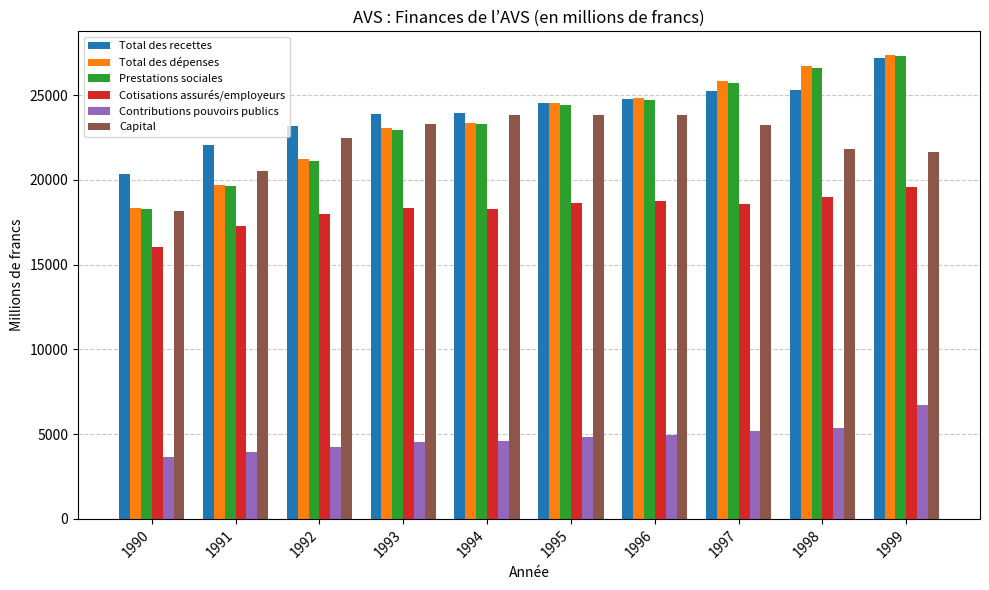

Is it true that Capital equals 35047.1 at 1996?

False